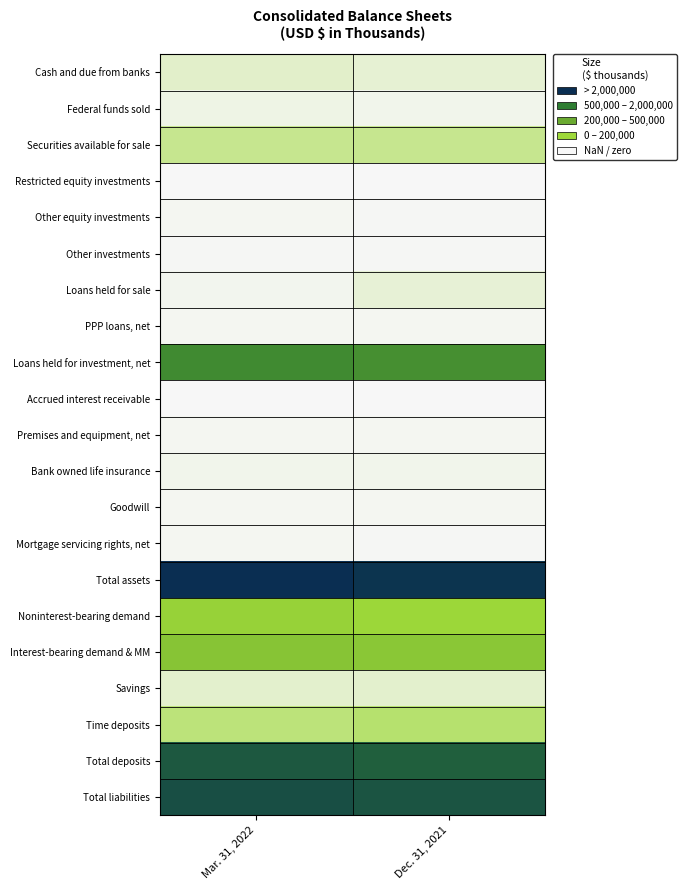

Reading right to left, extract all data points from this chart.

Cash and due from banks: Dec. 31, 2021=130548	Mar. 31, 2022=162177
Federal funds sold: Dec. 31, 2021=43903	Mar. 31, 2022=74294
Securities available for sale: Dec. 31, 2021=373532	Mar. 31, 2022=375484
Restricted equity investments: Dec. 31, 2021=8334	Mar. 31, 2022=8385
Other equity investments: Dec. 31, 2021=14184	Mar. 31, 2022=23943
Other investments: Dec. 31, 2021=12681	Mar. 31, 2022=16010
Loans held for sale: Dec. 31, 2021=121943	Mar. 31, 2022=41004
PPP loans, net: Dec. 31, 2021=30406	Mar. 31, 2022=22853
Loans held for investment, net: Dec. 31, 2021=1765051	Mar. 31, 2022=1831331
Accrued interest receivable: Dec. 31, 2021=9573	Mar. 31, 2022=9505
Premises and equipment, net: Dec. 31, 2021=26624	Mar. 31, 2022=24668
Bank owned life insurance: Dec. 31, 2021=46545	Mar. 31, 2022=46817
Goodwill: Dec. 31, 2021=26826	Mar. 31, 2022=26826
Mortgage servicing rights, net: Dec. 31, 2021=16469	Mar. 31, 2022=27691
Total assets: Dec. 31, 2021=2665139	Mar. 31, 2022=2724584
Noninterest-bearing demand: Dec. 31, 2021=706088	Mar. 31, 2022=766506
Interest-bearing demand & MM: Dec. 31, 2021=941805	Mar. 31, 2022=978650
Savings: Dec. 31, 2021=150376	Mar. 31, 2022=152105
Time deposits: Dec. 31, 2021=499502	Mar. 31, 2022=456820
Total deposits: Dec. 31, 2021=2297771	Mar. 31, 2022=2354081
Total liabilities: Dec. 31, 2021=2388000	Mar. 31, 2022=2446102